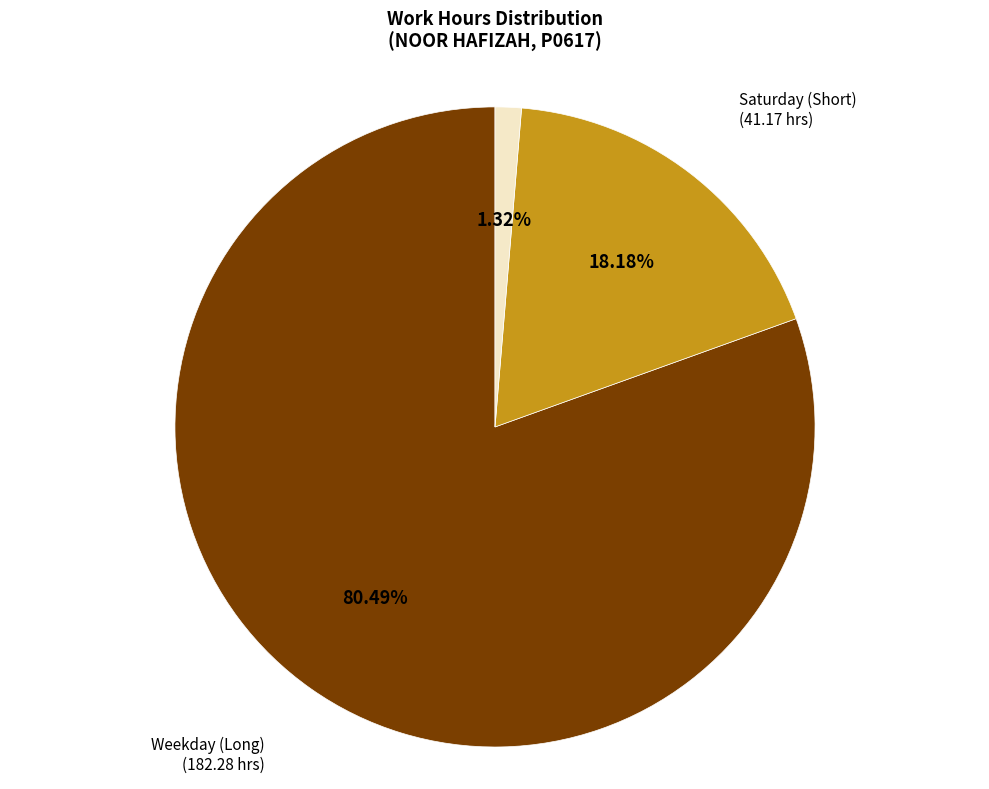

How many slices are in this pie chart?

3